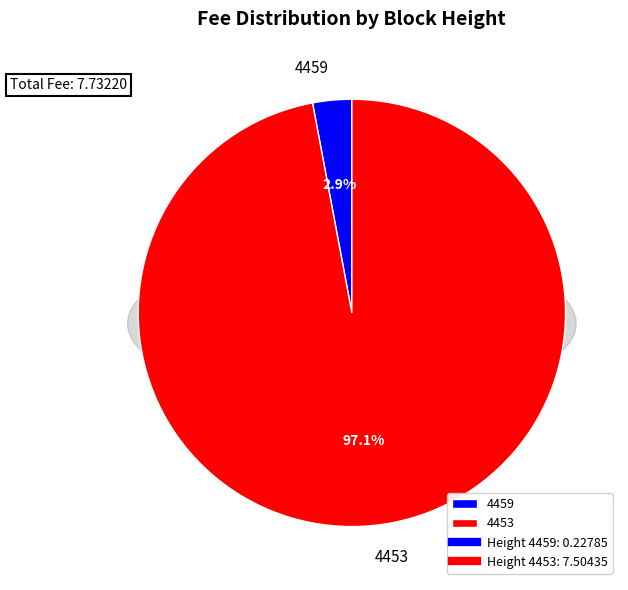

What is the change in value from 4459 to 4453?

+7.3